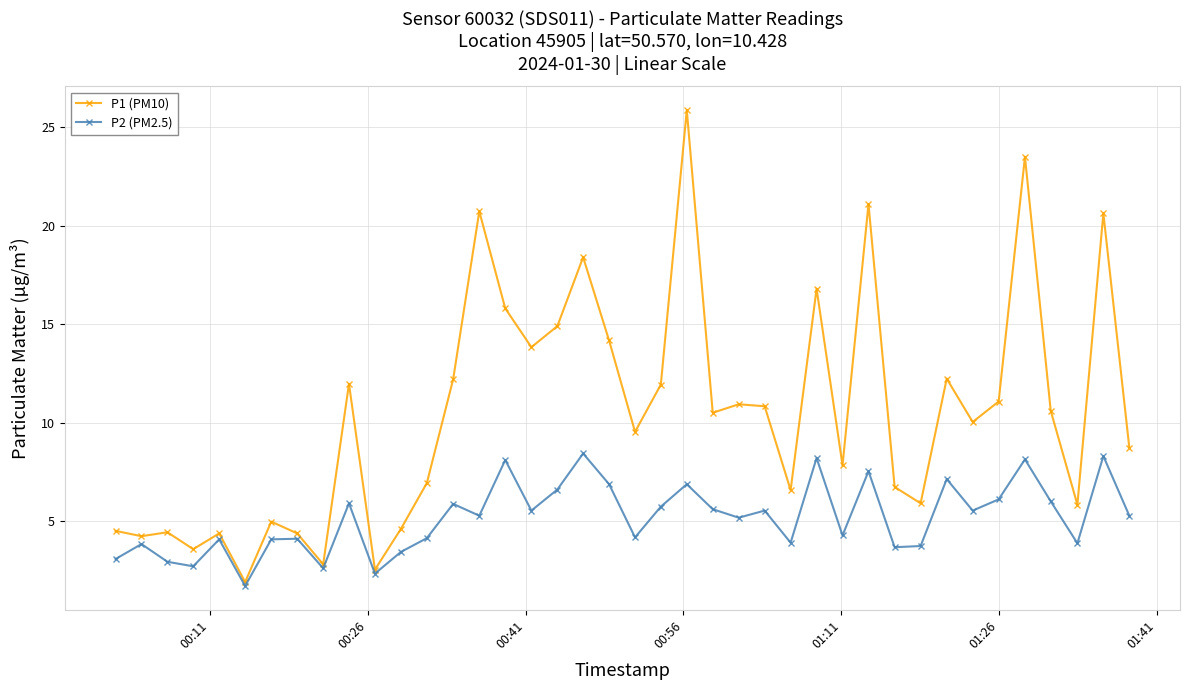

What is the value of the P1 (PM10) point at the 23rd from the left?

25.9